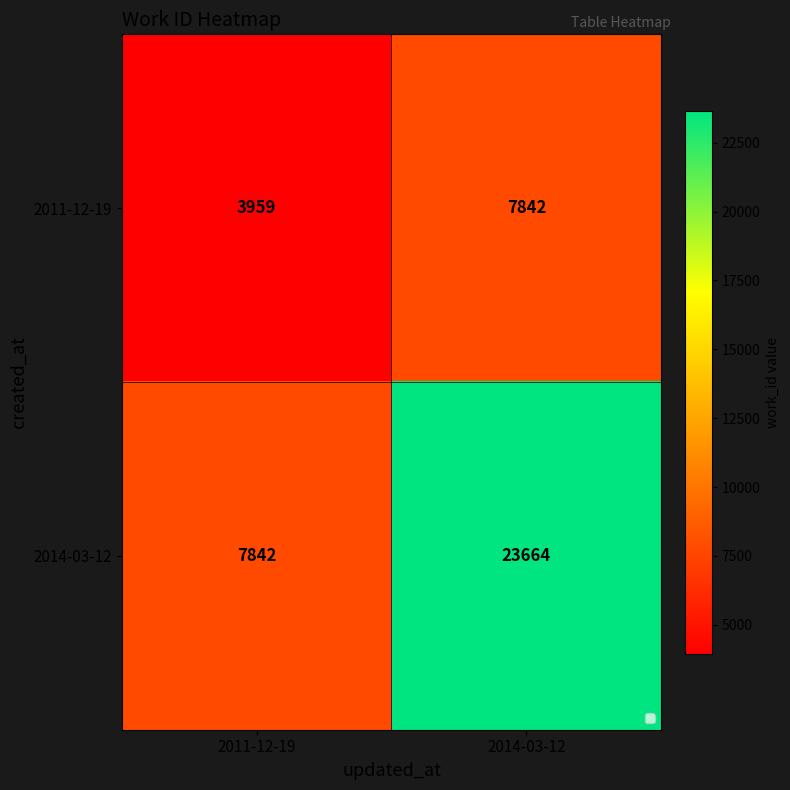

At how many categories does at least one series exceed 19953?

1